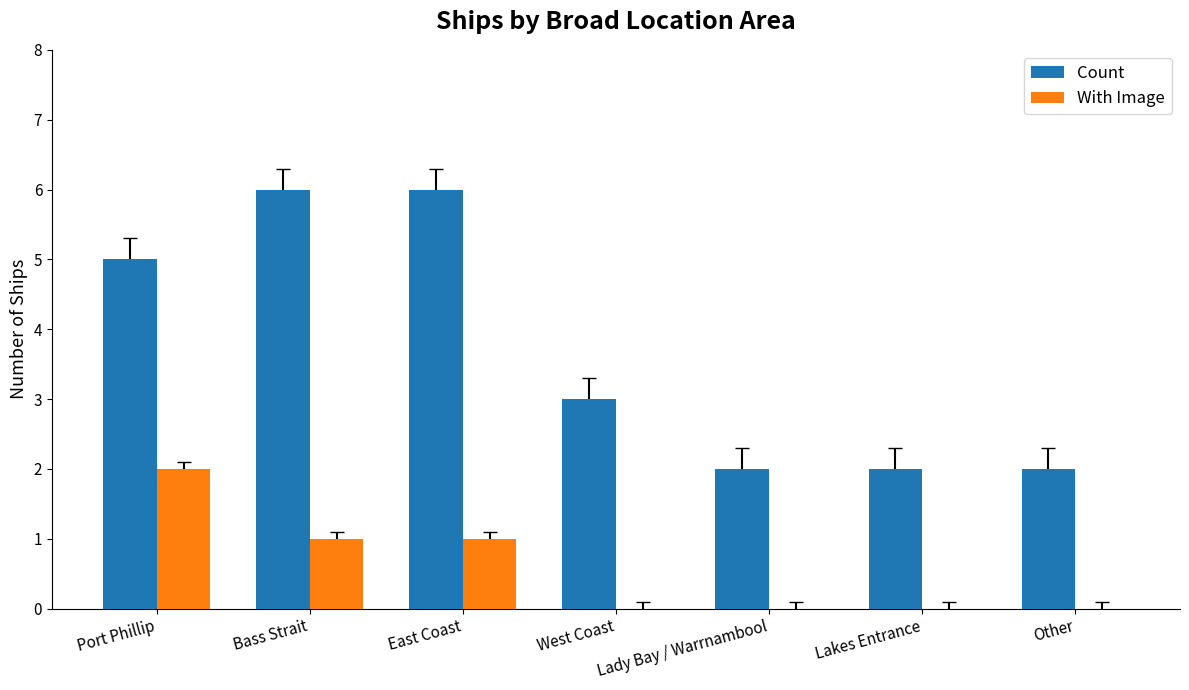

Reading left to right, what are all the values shown in this chart?

Count: Port Phillip=5	Bass Strait=6	East Coast=6	West Coast=3	Lady Bay / Warrnambool=2	Lakes Entrance=2	Other=2
With Image: Port Phillip=2	Bass Strait=1	East Coast=1	West Coast=0	Lady Bay / Warrnambool=0	Lakes Entrance=0	Other=0